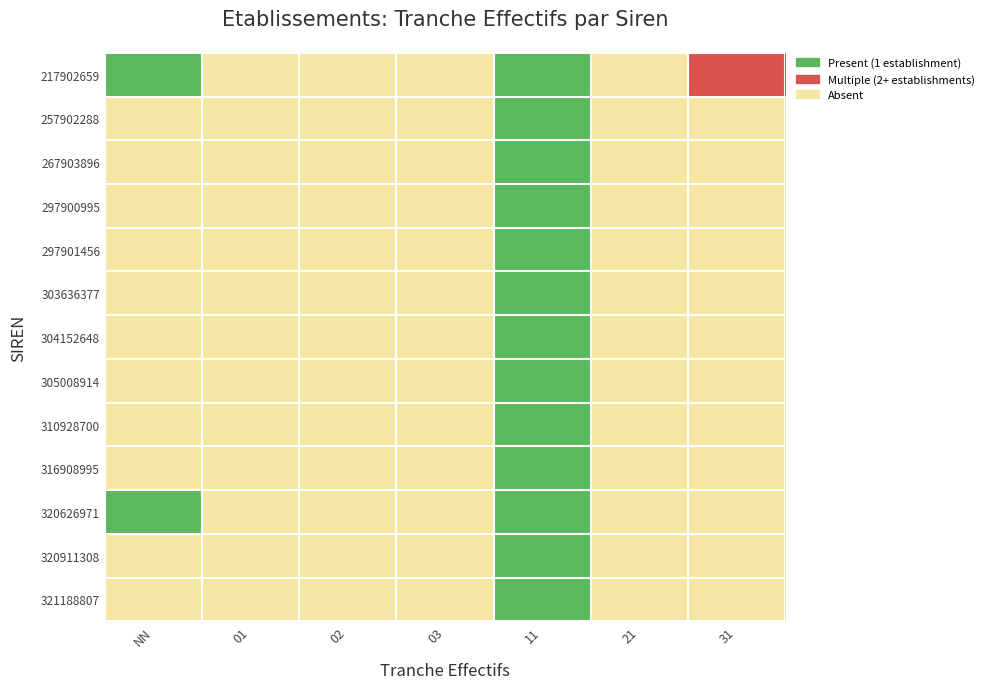

Which category has the lowest value across all series?

01